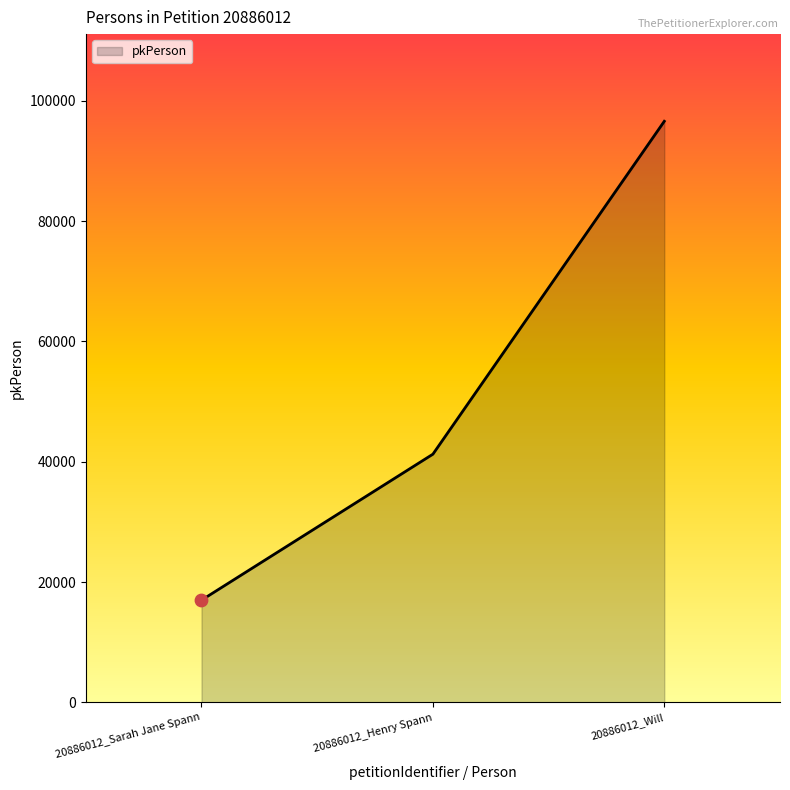

What is the change in value from 20886012_Henry Spann to 20886012_Will?

+55332